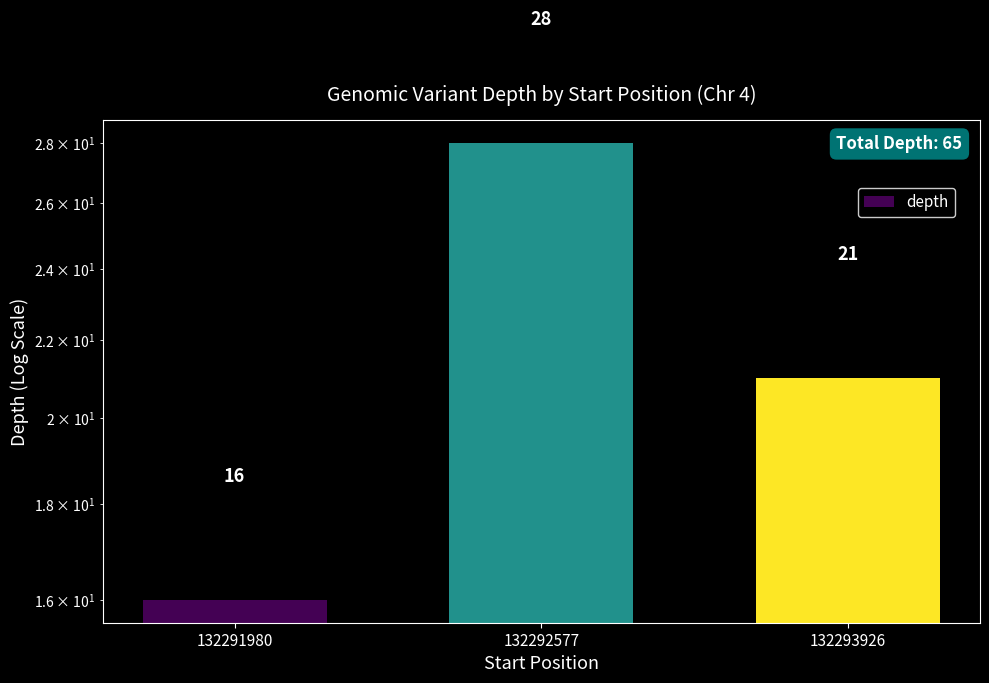

Reading left to right, what are all the values shown in this chart?

16	28	21